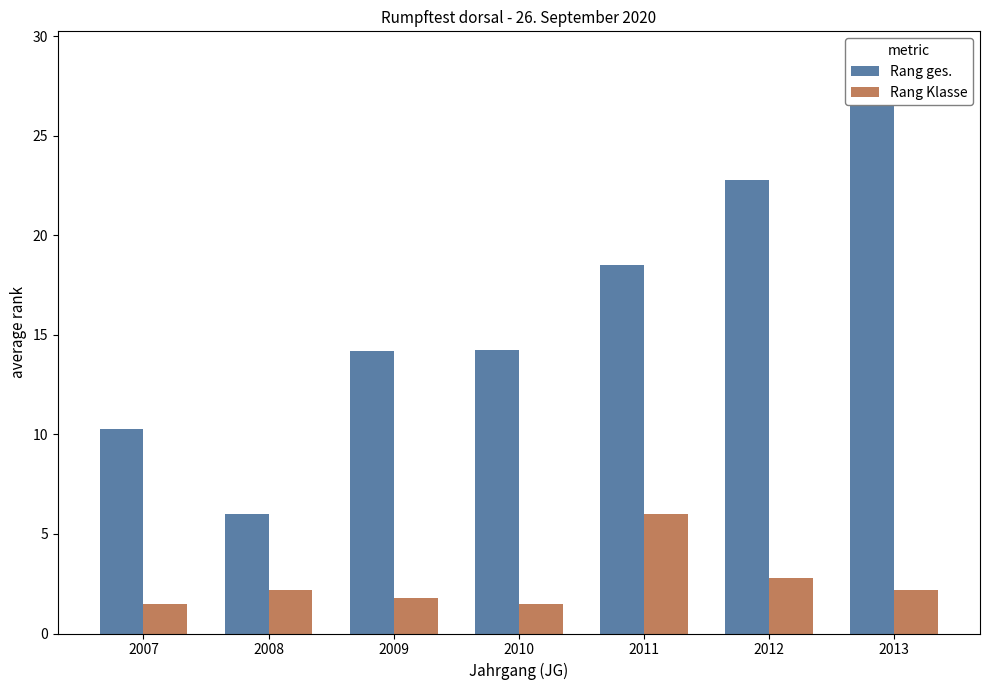

Reading left to right, extract all data points from this chart.

Rang ges.: 2007=10.2	2008=6.0	2009=14.2	2010=14.2	2011=18.5	2012=22.8	2013=28.8
Rang Klasse: 2007=1.5	2008=2.2	2009=1.8	2010=1.5	2011=6.0	2012=2.8	2013=2.2